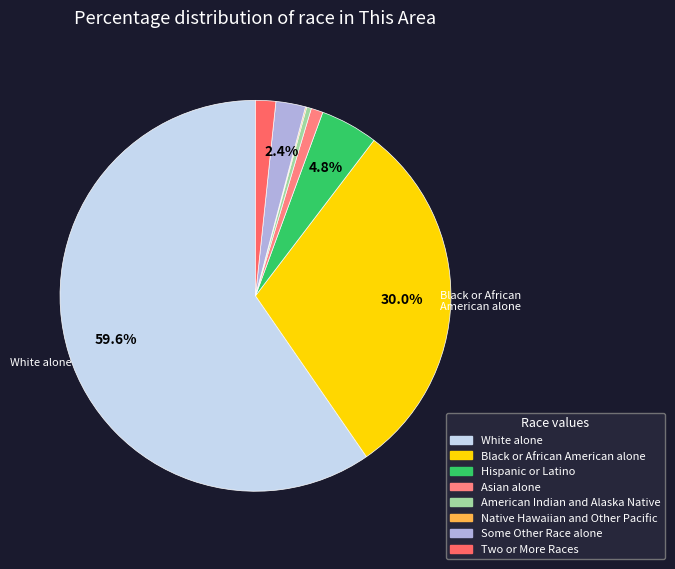

How many slices are in this pie chart?

8